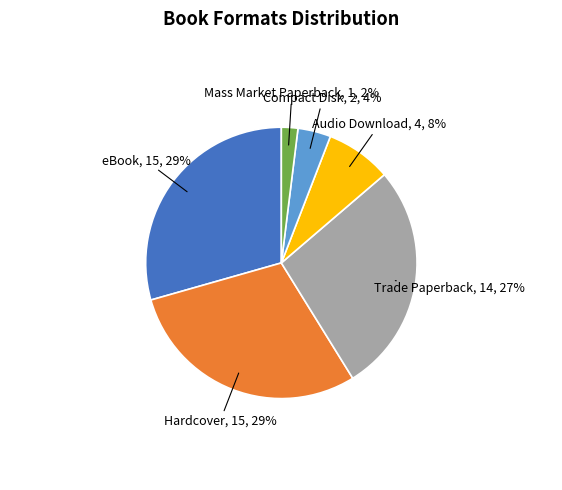

Is Hardcover the majority of the pie?

No